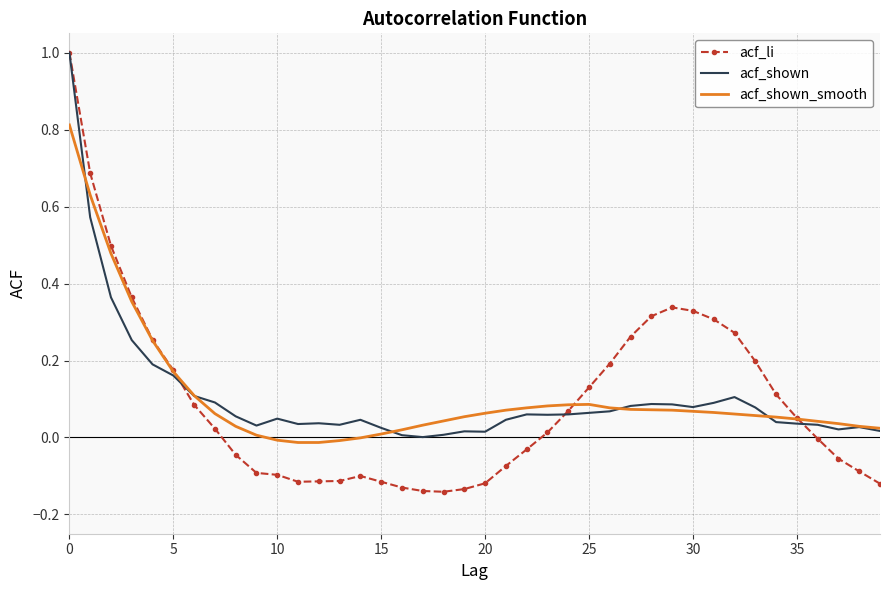

What is the maximum value shown in the chart?

1.0